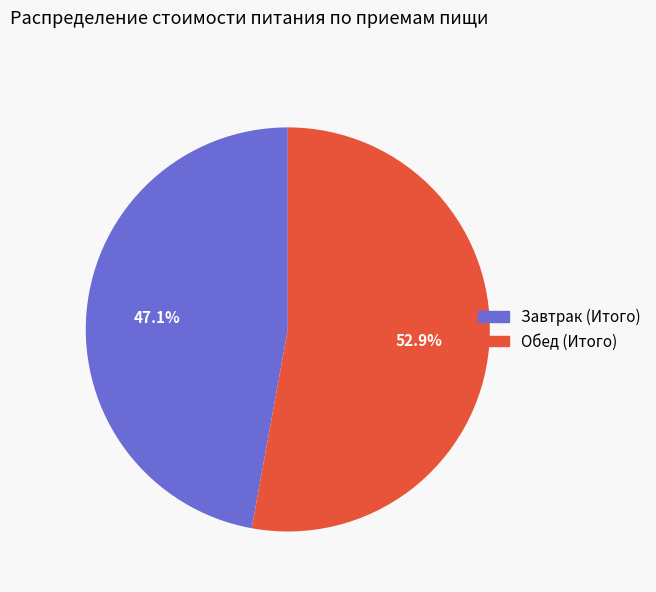

Approximately how many times larger is the value at Завтрак (Итого) compared to Обед (Итого)?

0.9